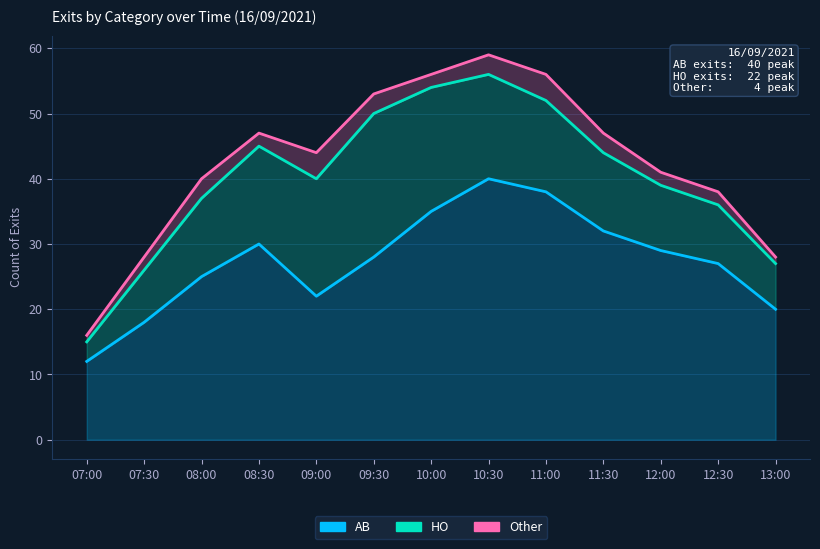

What is the spread (max minus min) of values at 10:00?

33